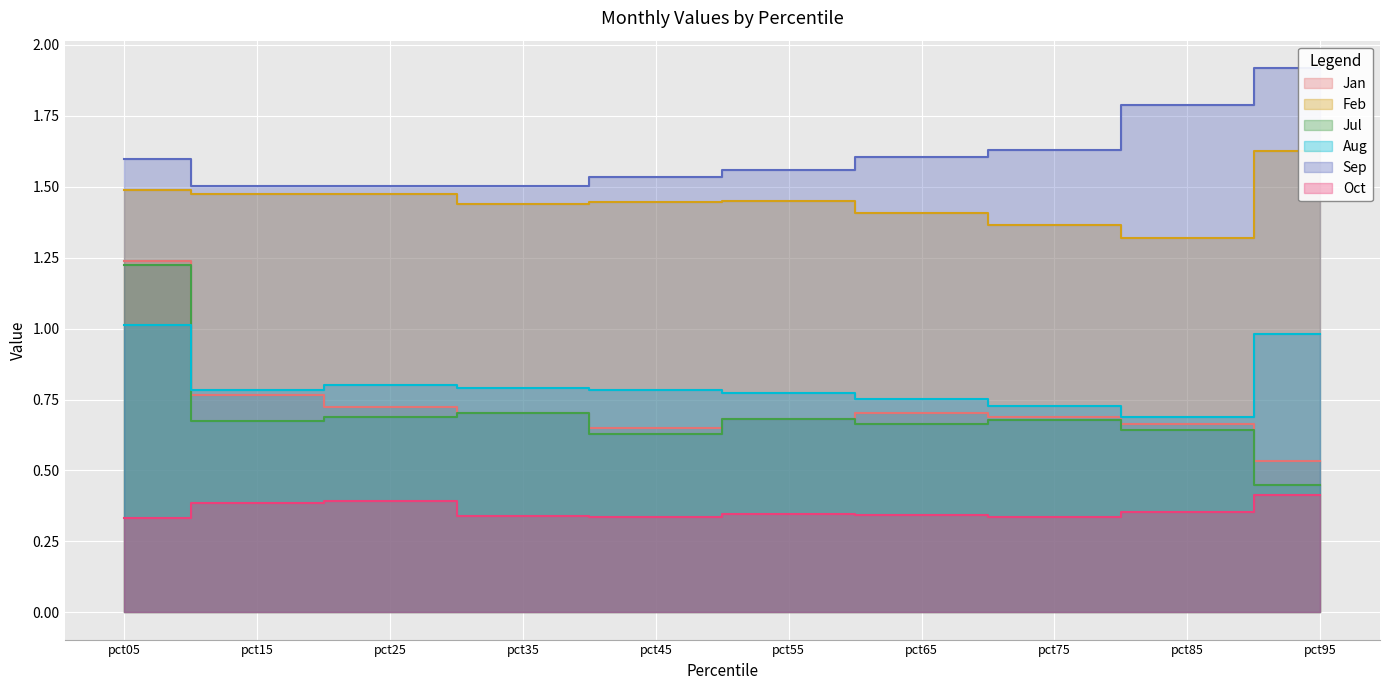

Which series changed the most between pct25 and pct95?

Sep